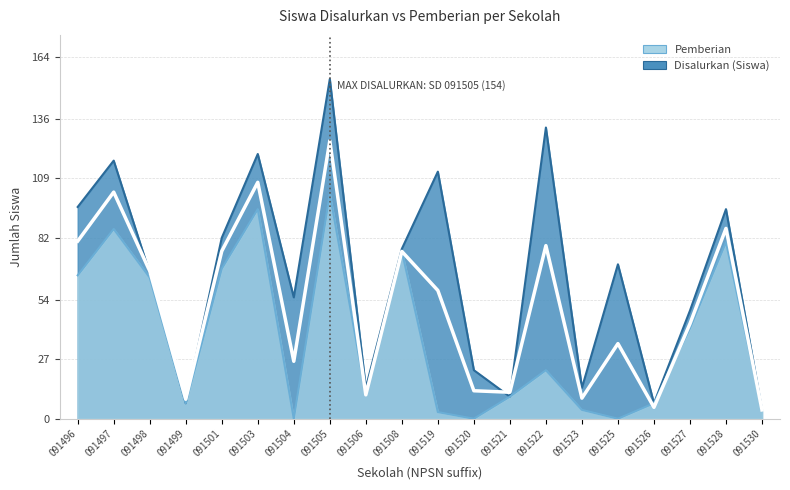

Reading left to right, extract all data points from this chart.

Disalurkan (Siswa): 091496=96	091497=117	091498=66	091499=7	091501=82	091503=120	091504=55	091505=154	091506=14	091508=77	091519=112	091520=22	091521=10	091522=132	091523=14	091525=70	091526=7	091527=49	091528=95	091530=4
Pemberian: 091496=65	091497=86	091498=64	091499=7	091501=68	091503=95	091504=0	091505=102	091506=11	091508=76	091519=3	091520=0	091521=10	091522=22	091523=4	091525=0	091526=7	091527=41	091528=80	091530=4